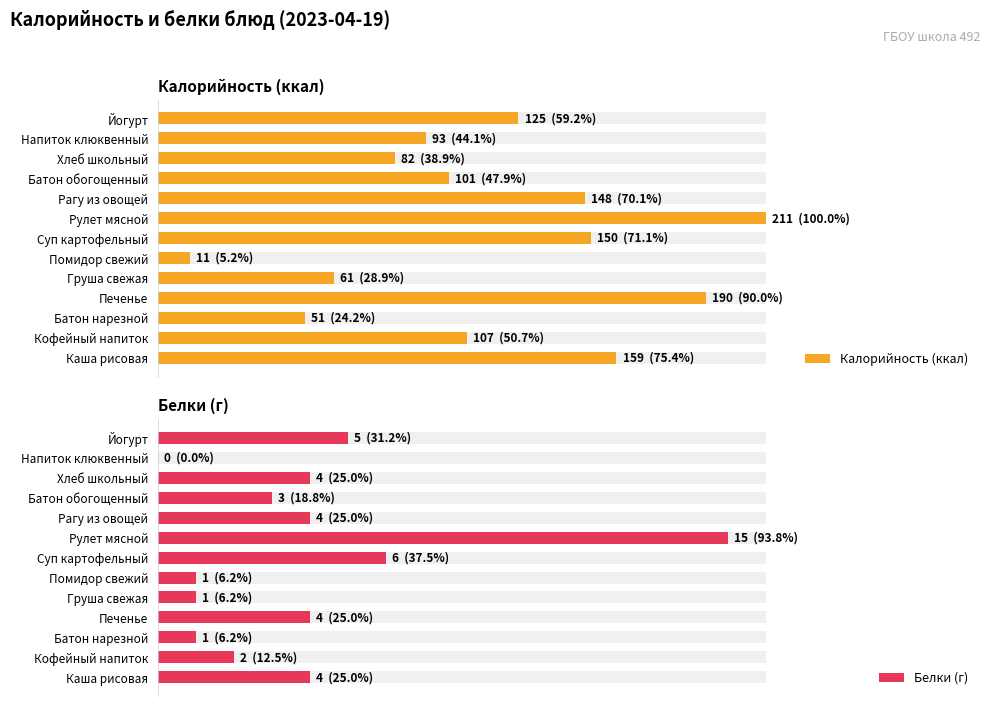

Rank the series by their maximum value, from highest to lowest.

Калорийность (ккал), Белки (г)